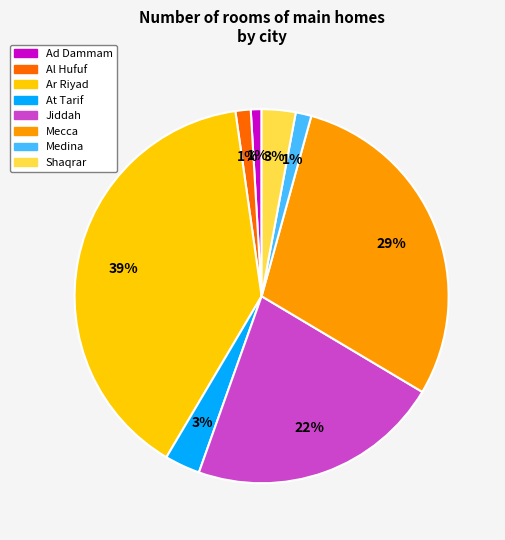

Is it true that Mecca is 29% of the pie?

True